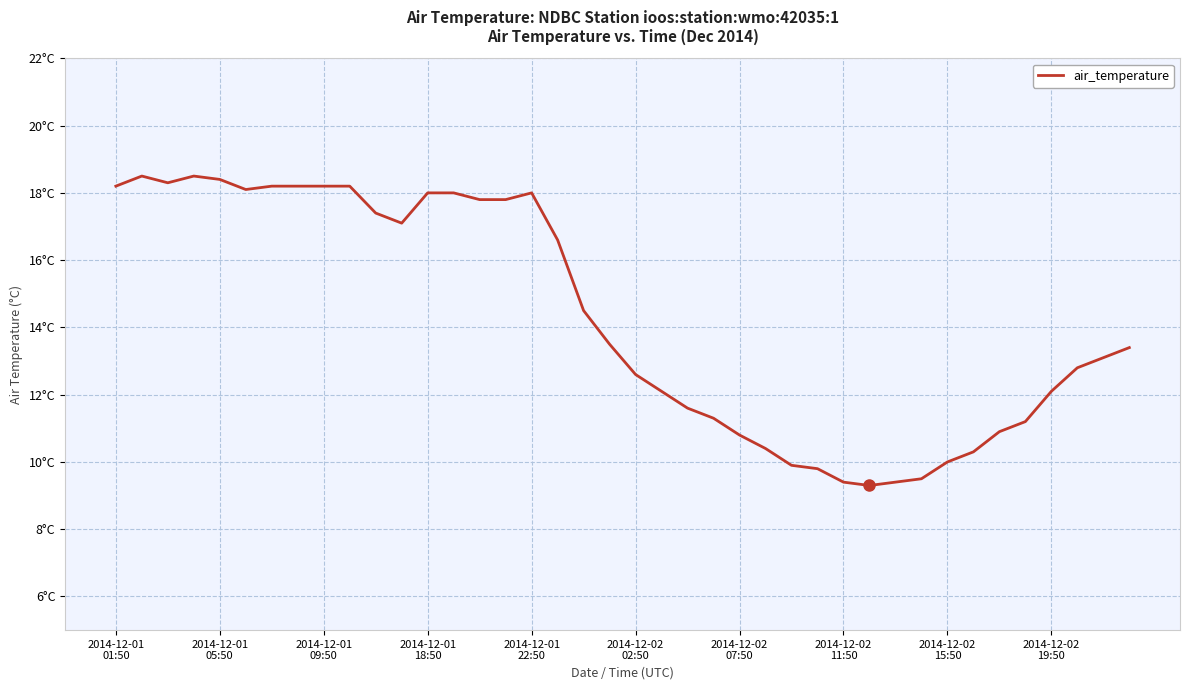

Does the chart display data point markers on the line(s)?

No